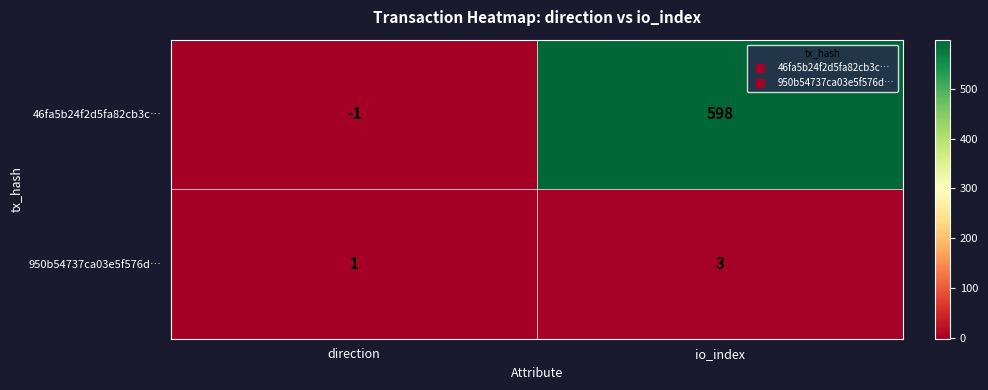

How many categories are shown in the chart?

2